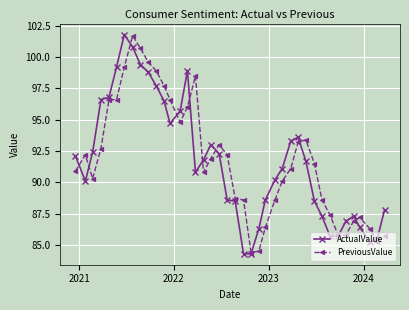

True or false: ActualValue has more than 1 points higher than both neighbors.

True